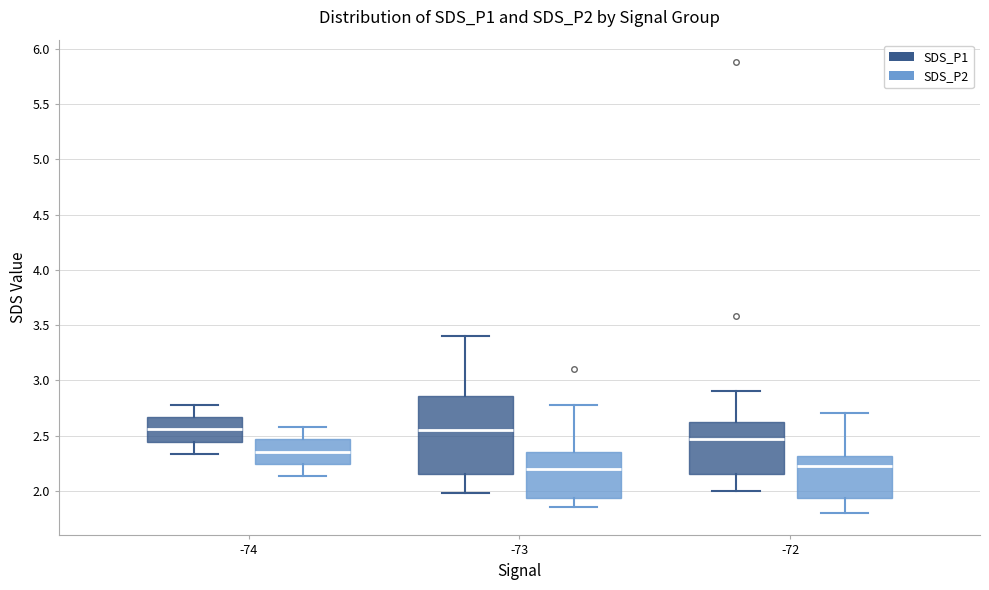

Where is the upper edge of the box for -74 (SDS_P1) on the y-axis? The values are not printed on the chart, so give them approximately, as read against the axis.

2.65